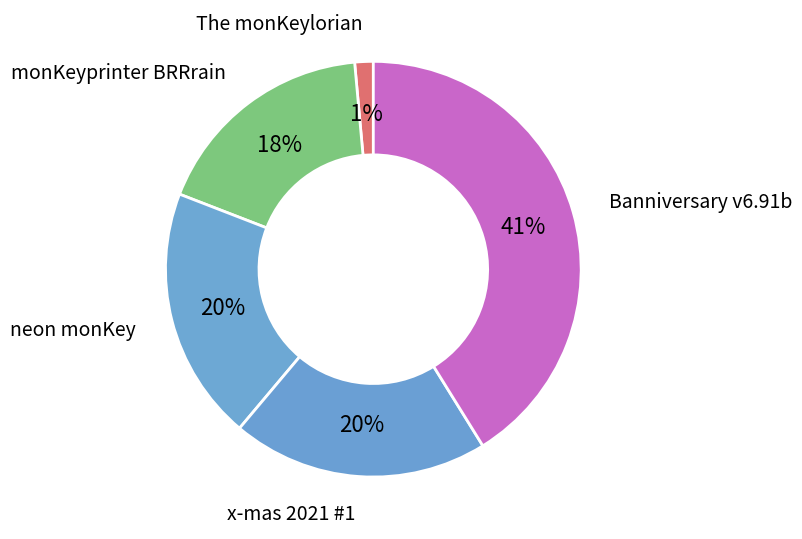

Rank the categories by value from lowest to highest.

The monKeylorian, monKeyprinter BRRrain, neon monKey, x-mas 2021 #1, Banniversary v6.91b